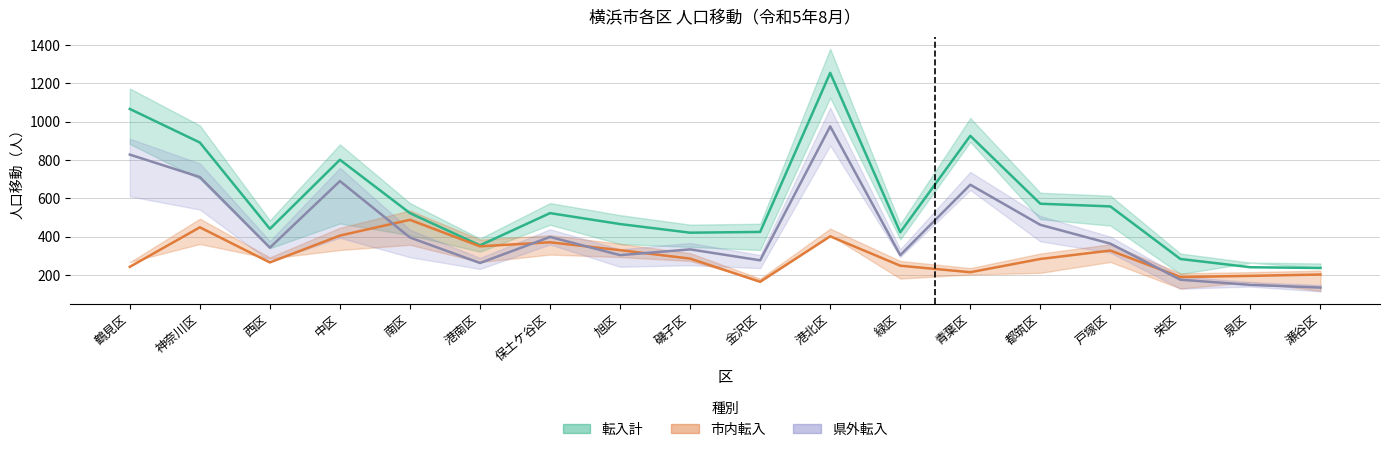

What is the minimum value shown in the chart?

135